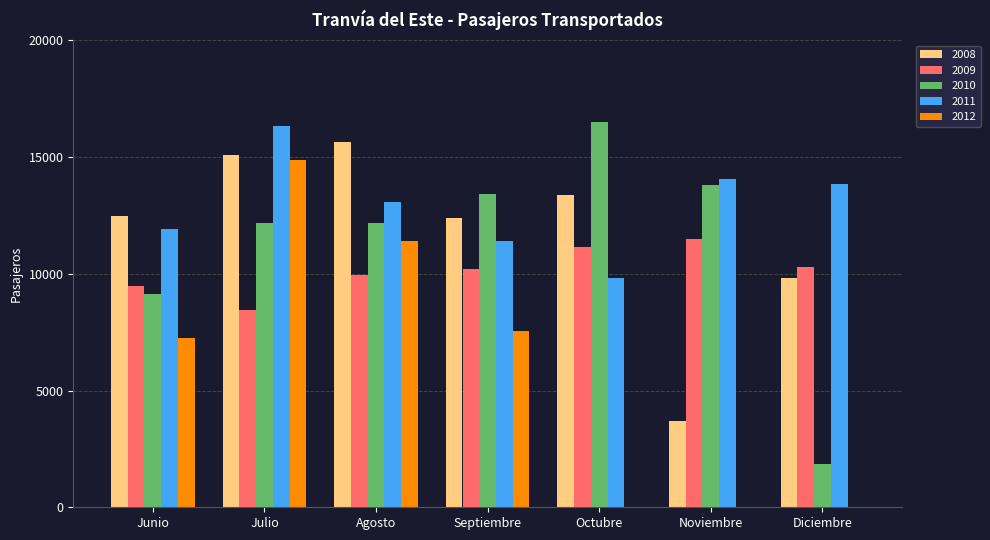

What is the total value across all series at Julio?

66894